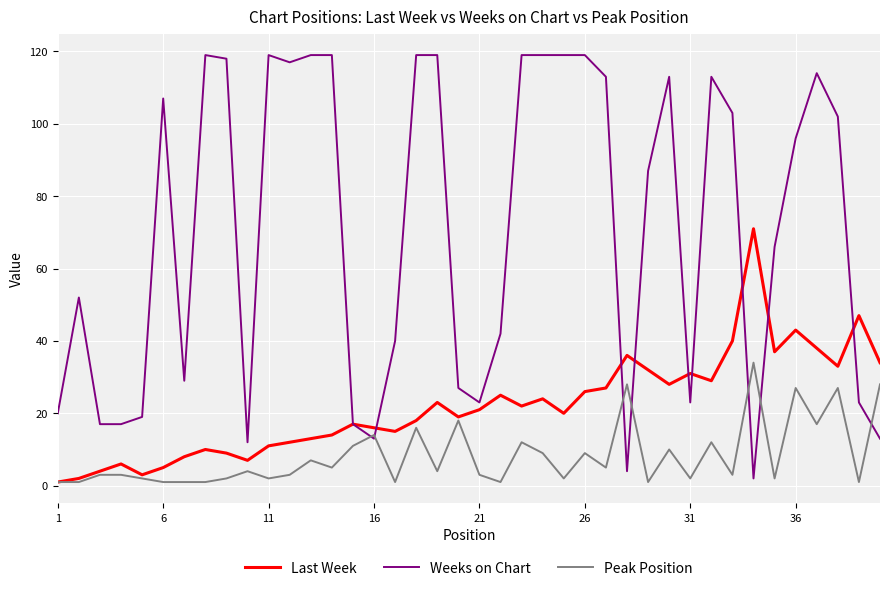

Which series has the largest total across all categories?

Weeks on Chart